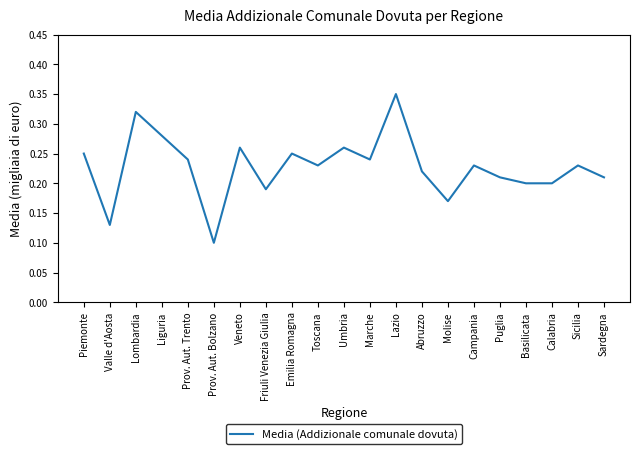

Where is the data nearest to the value 0?

Prov. Aut. Bolzano